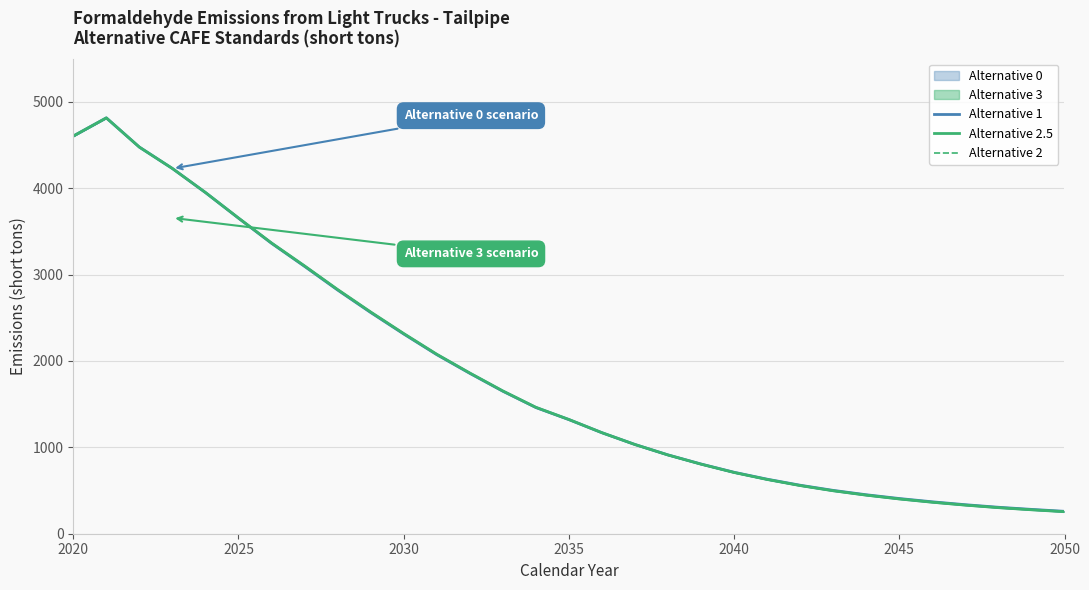

Does the chart have visible grid lines?

Yes